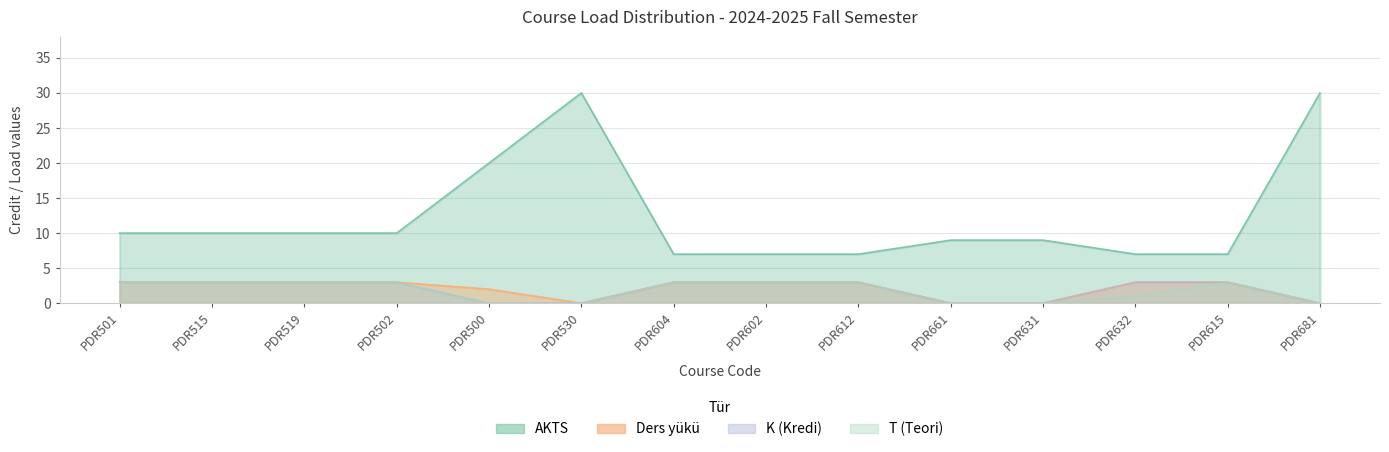

At which label does T reach its minimum?

PDR500